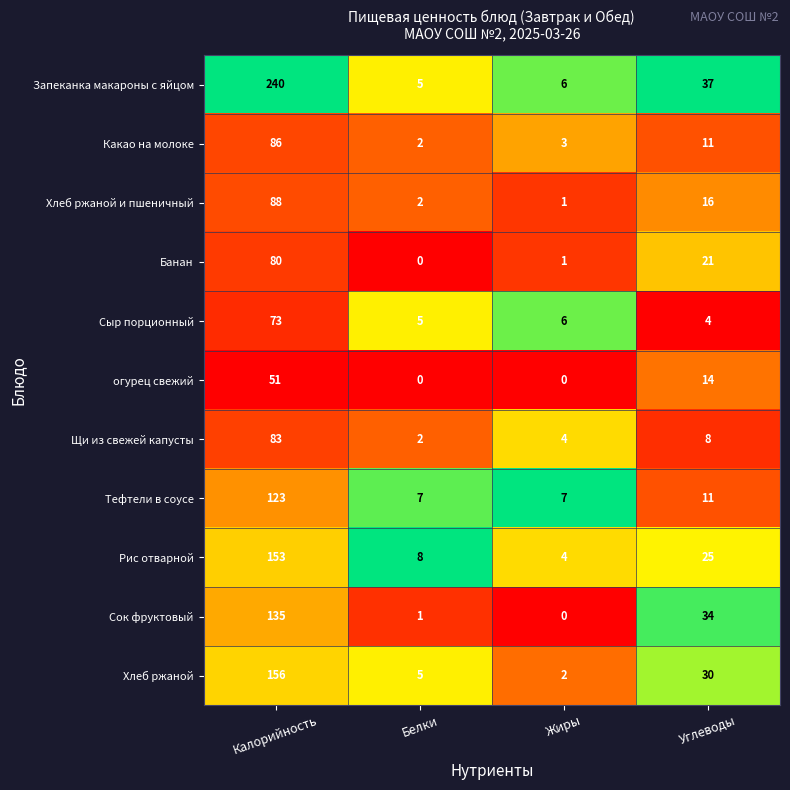

What is the sum of the Рис отварной values at Углеводы and Калорийность?

178